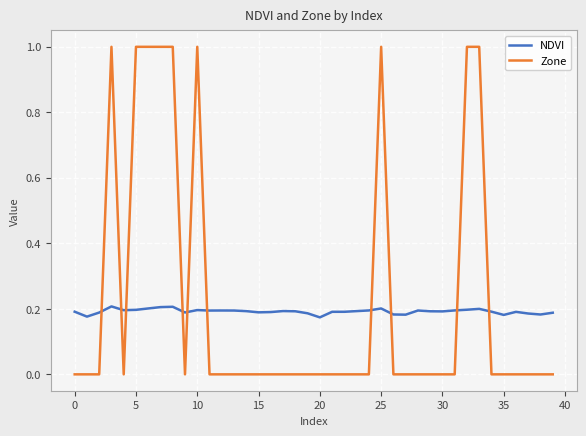

Does the chart have visible grid lines?

Yes